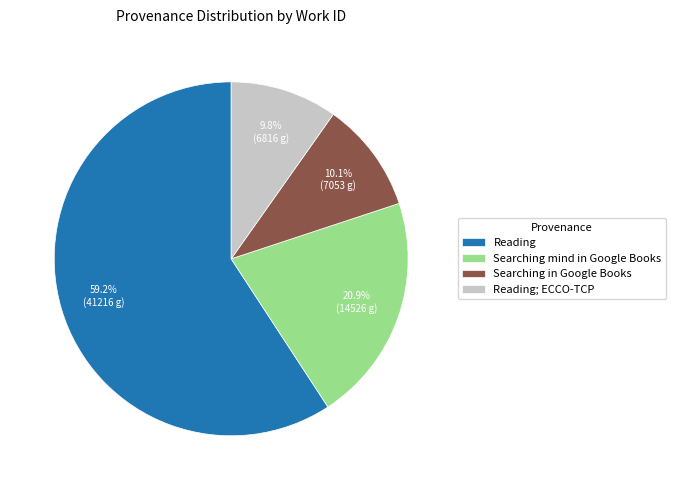

Which has a higher value, Searching in Google Books or Reading?

Reading